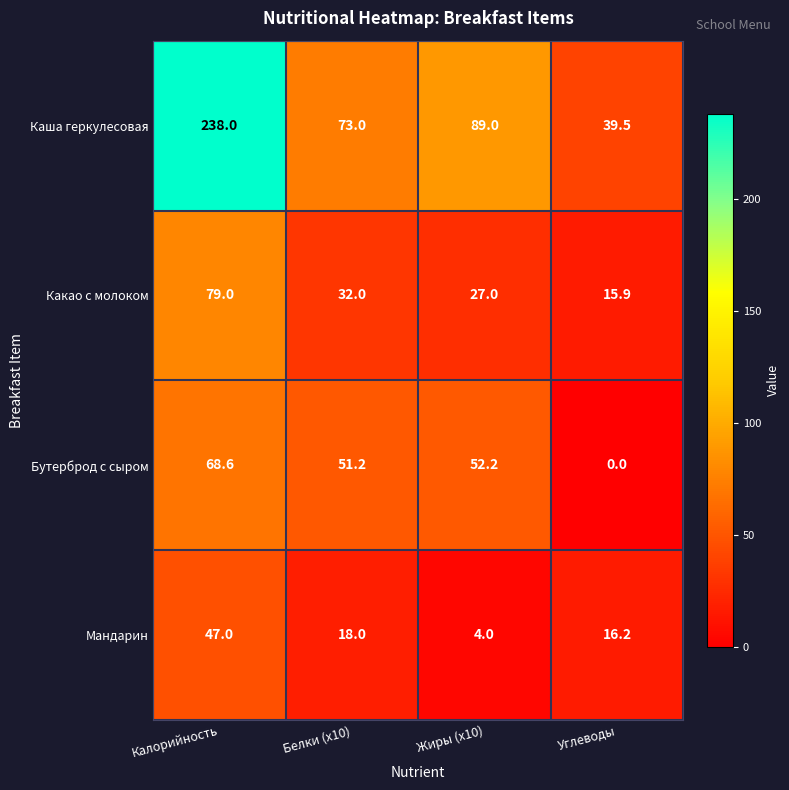

Reading right to left, what are all the values shown in this chart?

Каша геркулесовая: 39.5	89.0	73.0	238.0
Какао с молоком: 15.9	27.0	32.0	79.0
Бутерброд с сыром: 0.0	52.2	51.2	68.6
Мандарин: 16.2	4.0	18.0	47.0